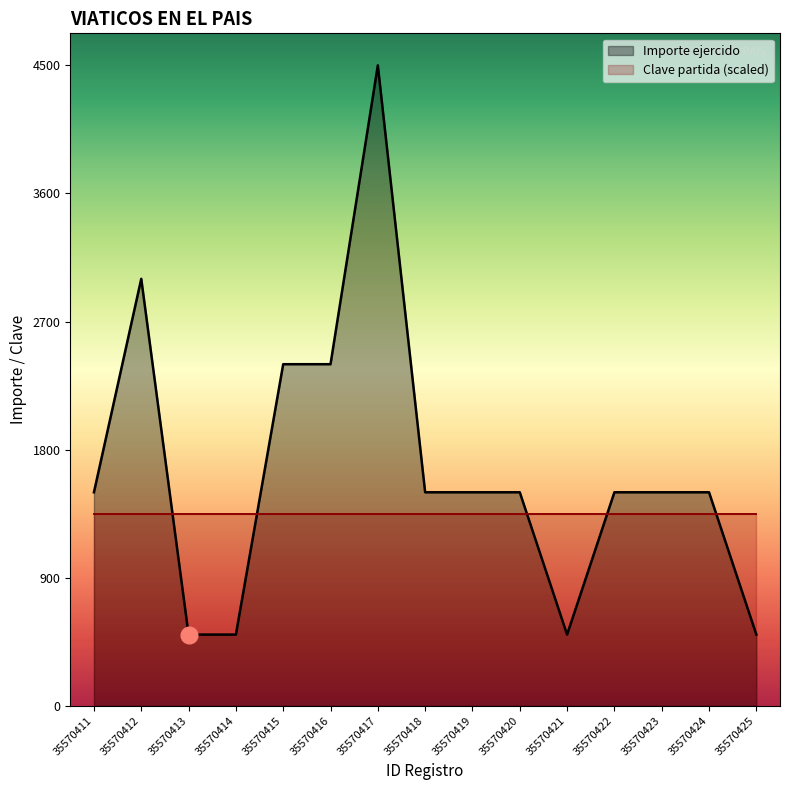

What is the difference between the maximum and minimum values?

4000